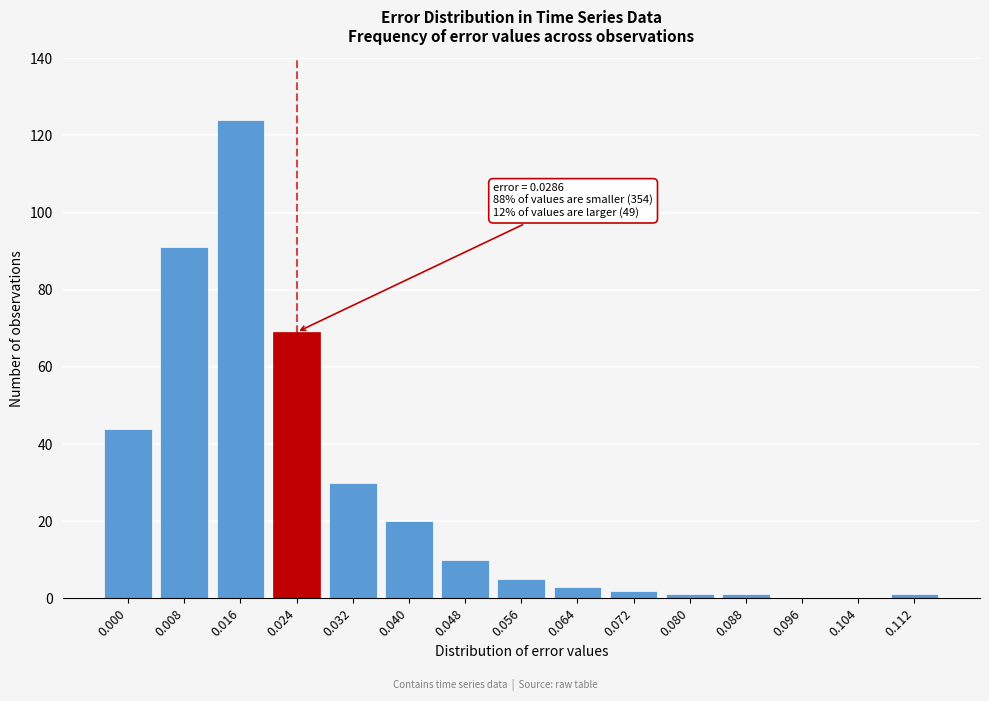

What is the sum of all values?

401